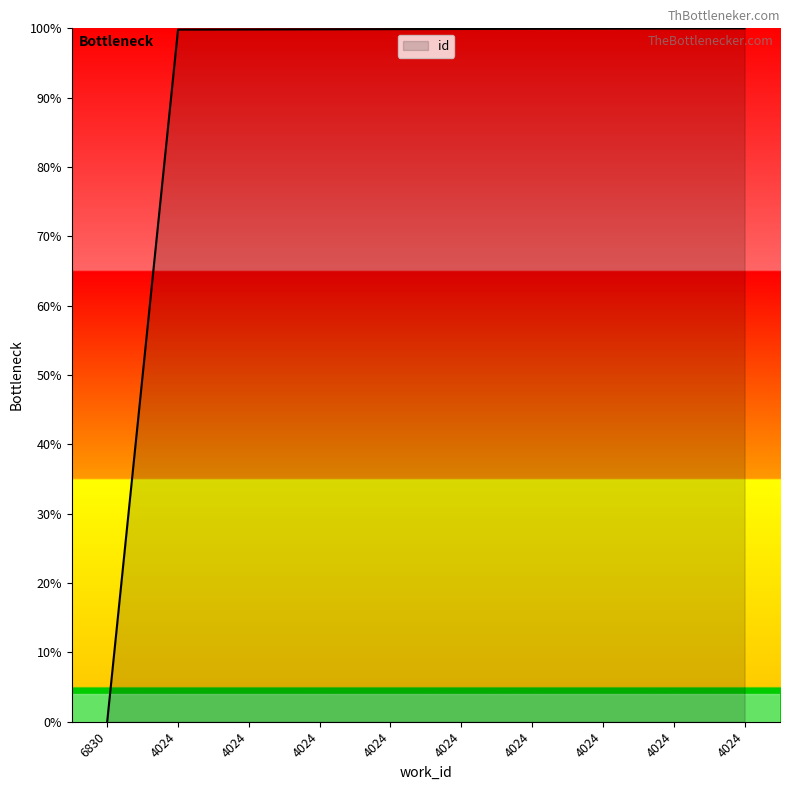

How many lines are shown in the chart?

1